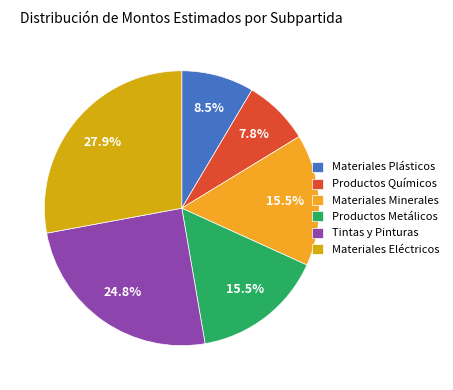

How many segments does this pie chart have?

6